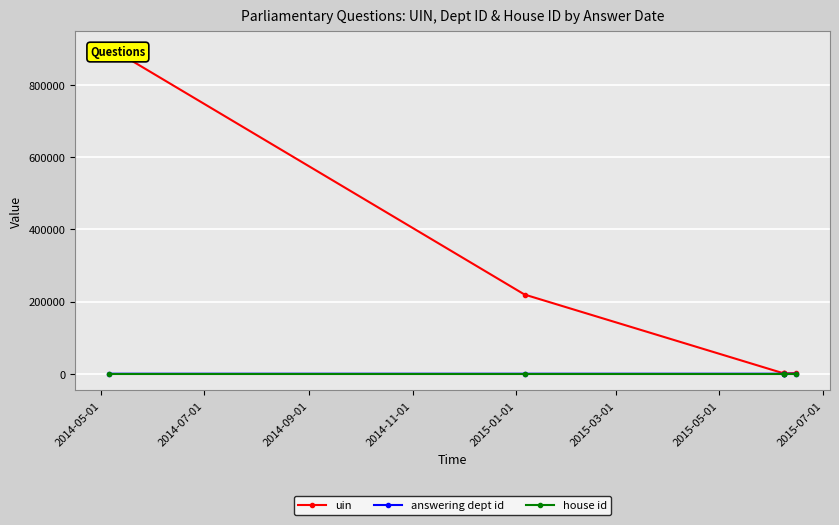

True or false: house id and answering dept id cross at least once.

False